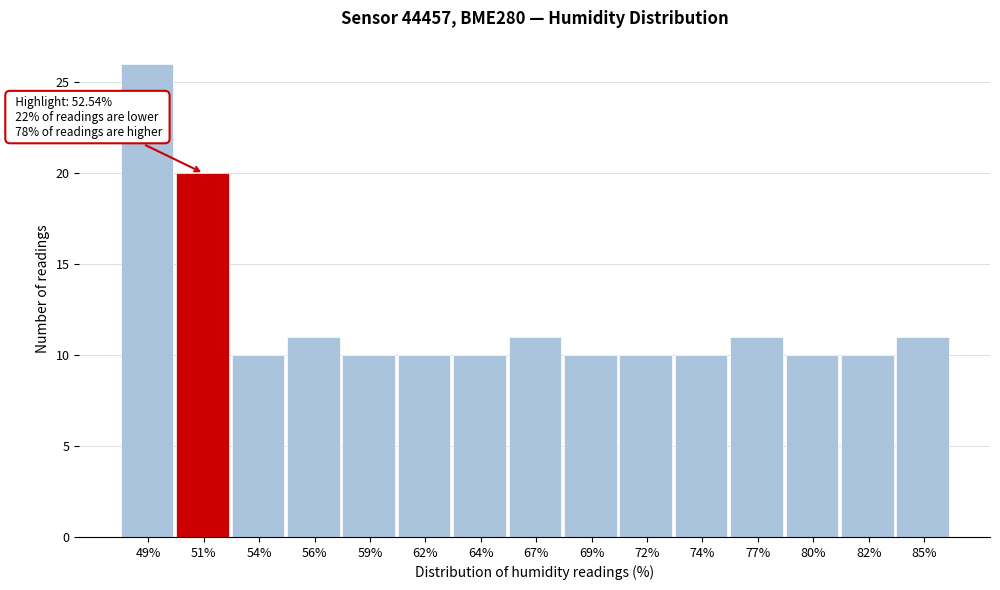

Reading left to right, extract all data points from this chart.

49%=26	51%=20	54%=10	56%=11	59%=10	62%=10	64%=10	67%=11	69%=10	72%=10	74%=10	77%=11	80%=10	82%=10	85%=11